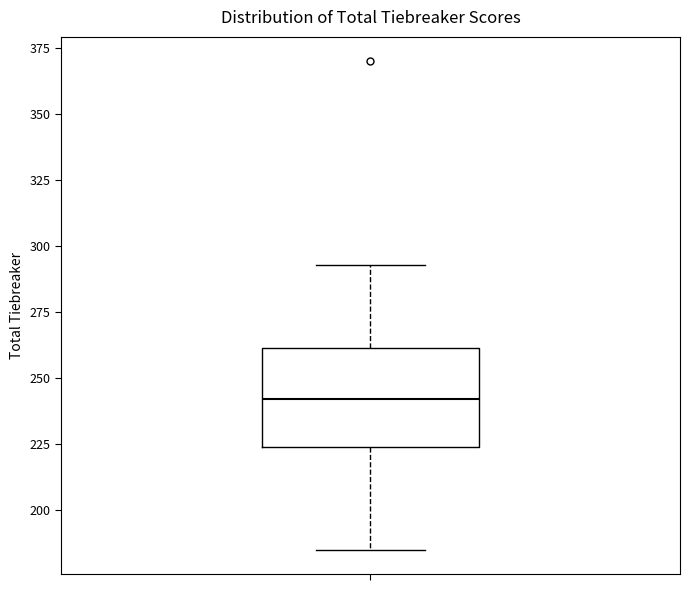

Transcribe this box plot: give where the median line is, the range the box spans, and where the two whiskers end, as read against the y-axis. The values are not printed on the chart, so give them approximately, as read against the axis.

median 240, box 225 to 260, whiskers 185 to 295